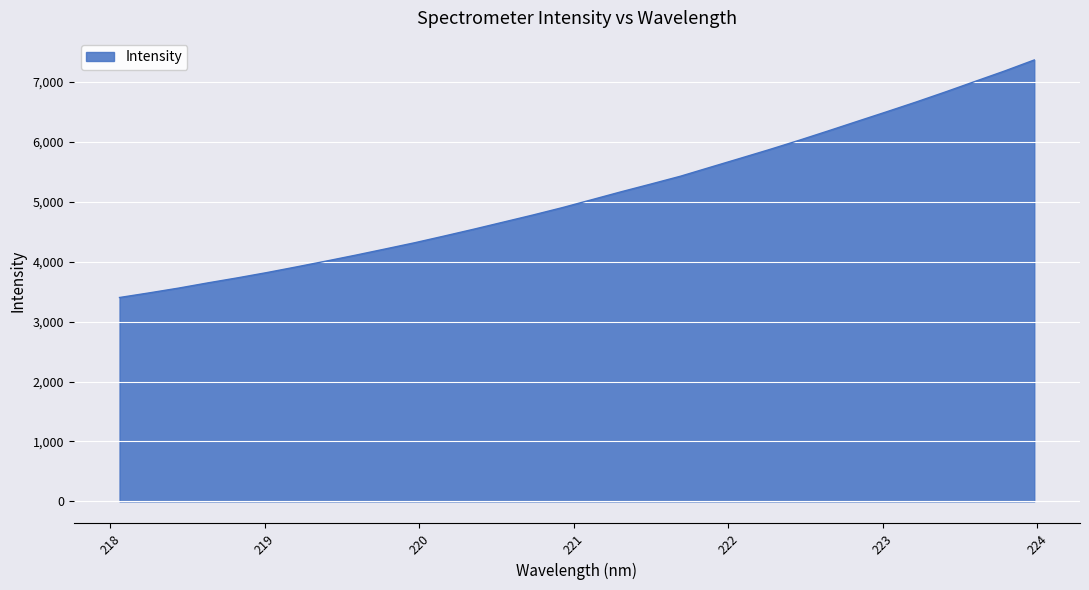

How many values are below 5036?

16